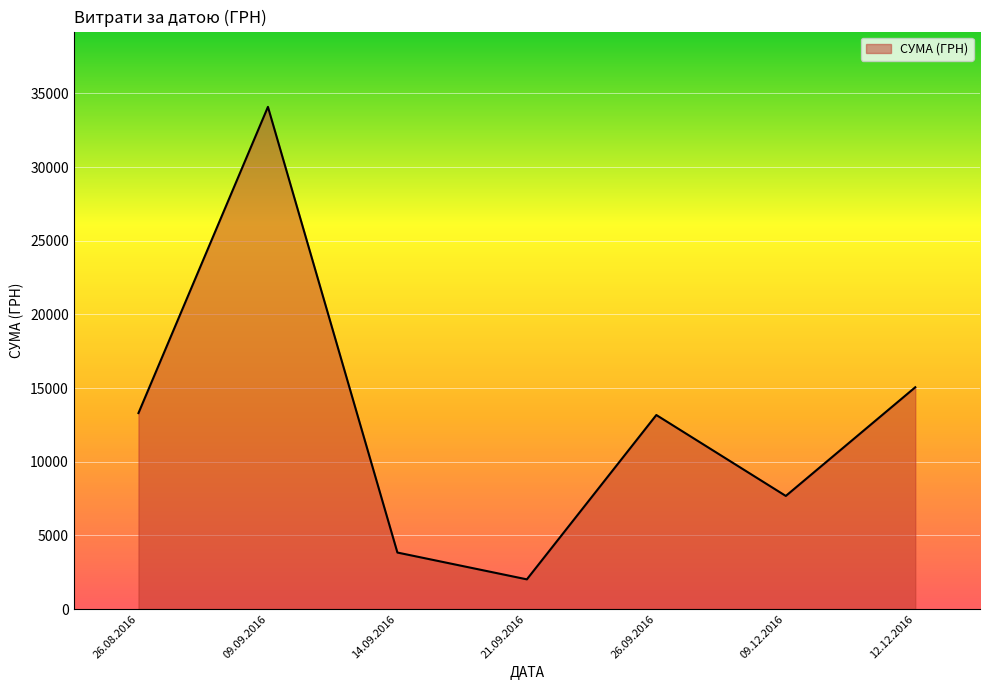

What is the average value?

12732.8